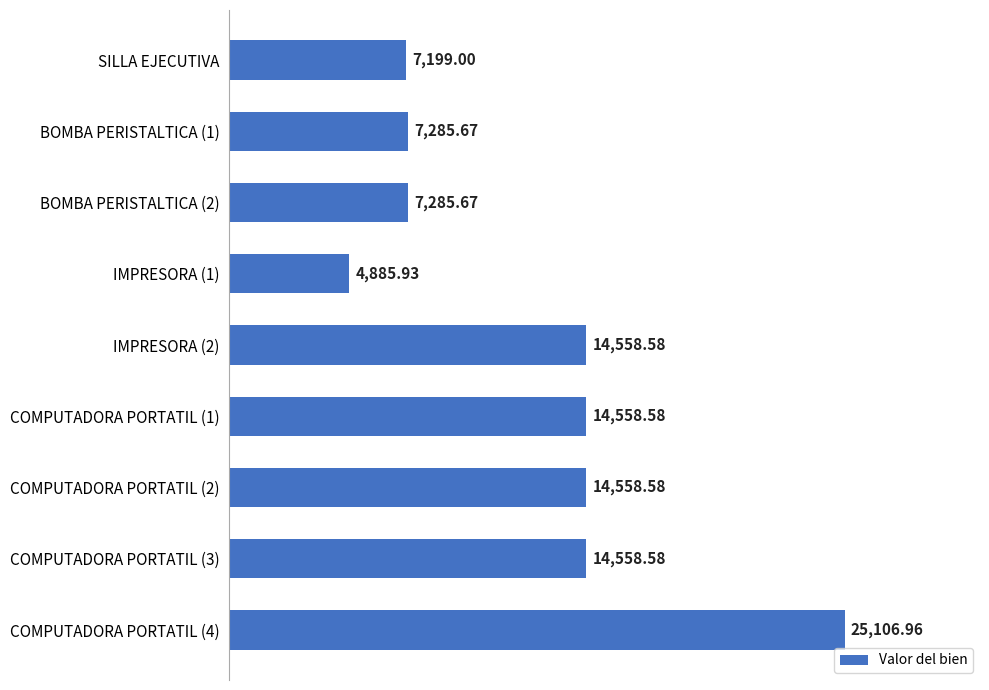

What is the ratio of the value at COMPUTADORA PORTATIL (3) to the value at COMPUTADORA PORTATIL (2)?

1.0